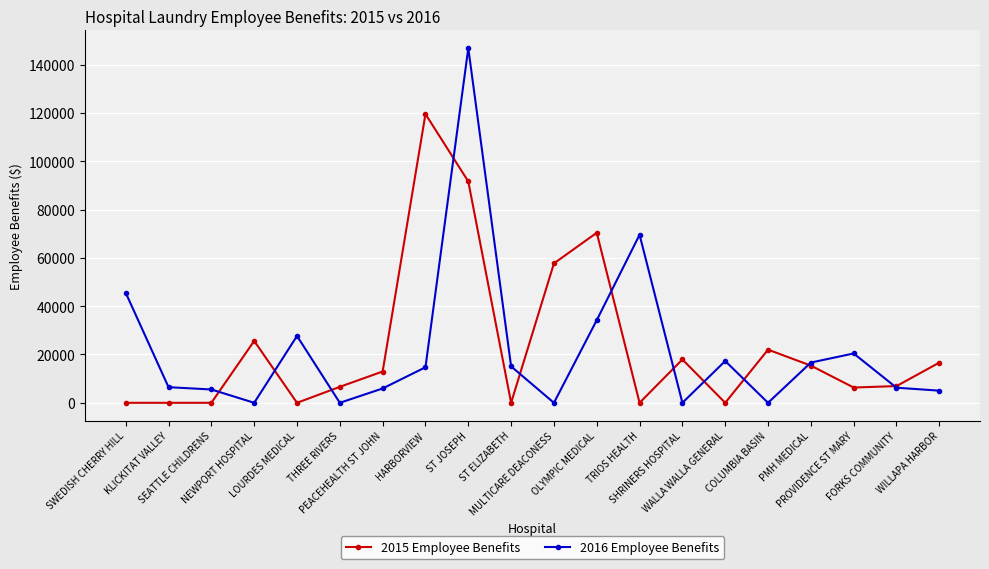

What is the spread (max minus min) of values at KLICKITAT VALLEY?

6466